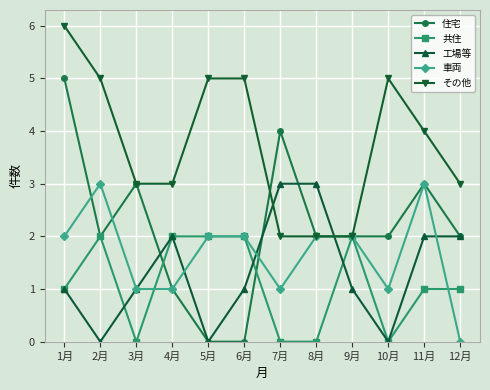

What position from the left is 1月?

1